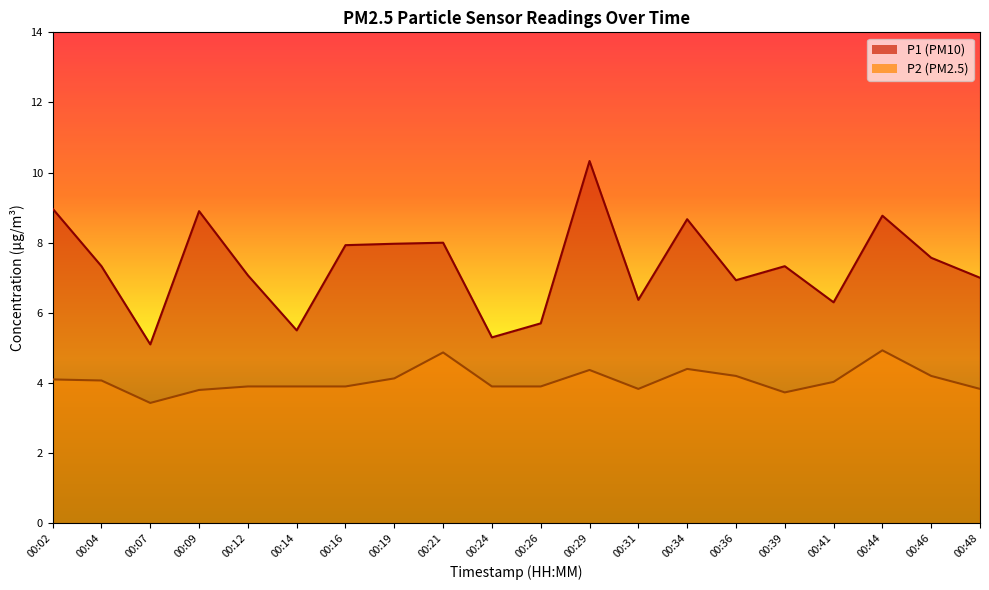

What is the approximate value of P1 at 00:31?

6.4